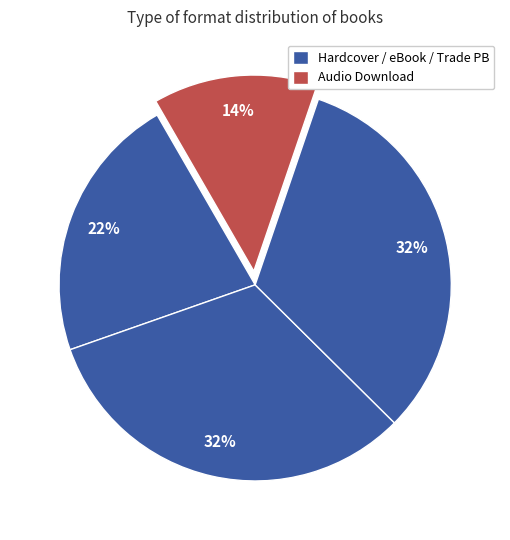

Count the number of slices in the pie.

4